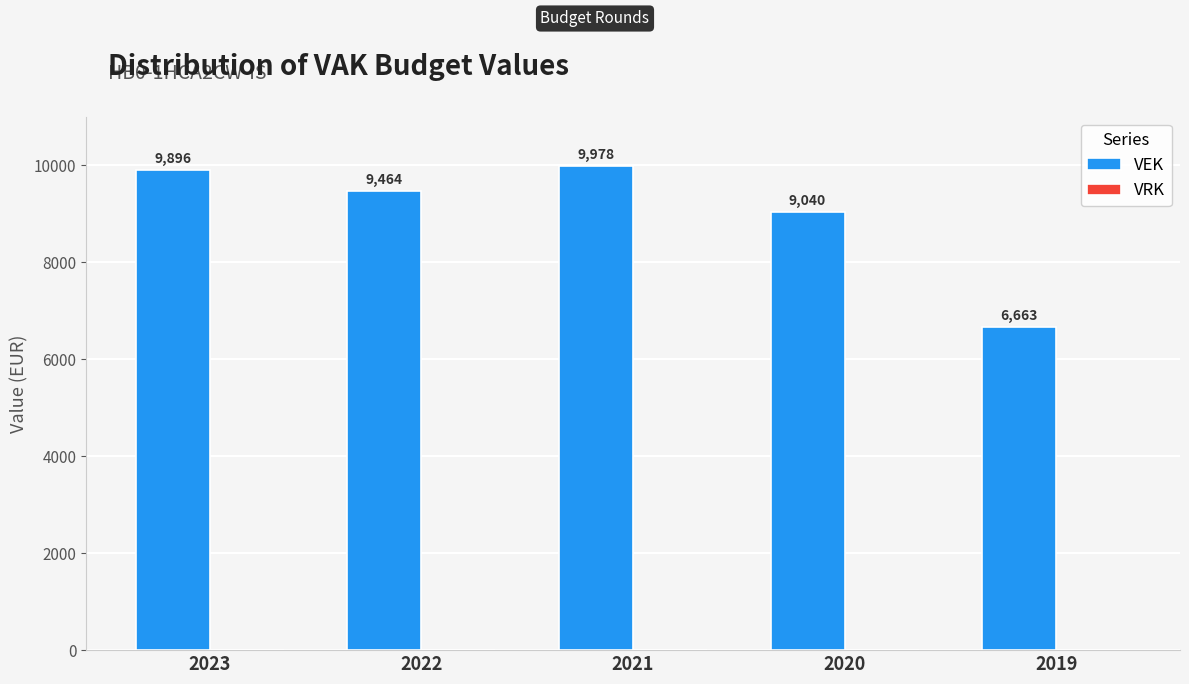

Which has a higher value, 2021 or 2020?

2021